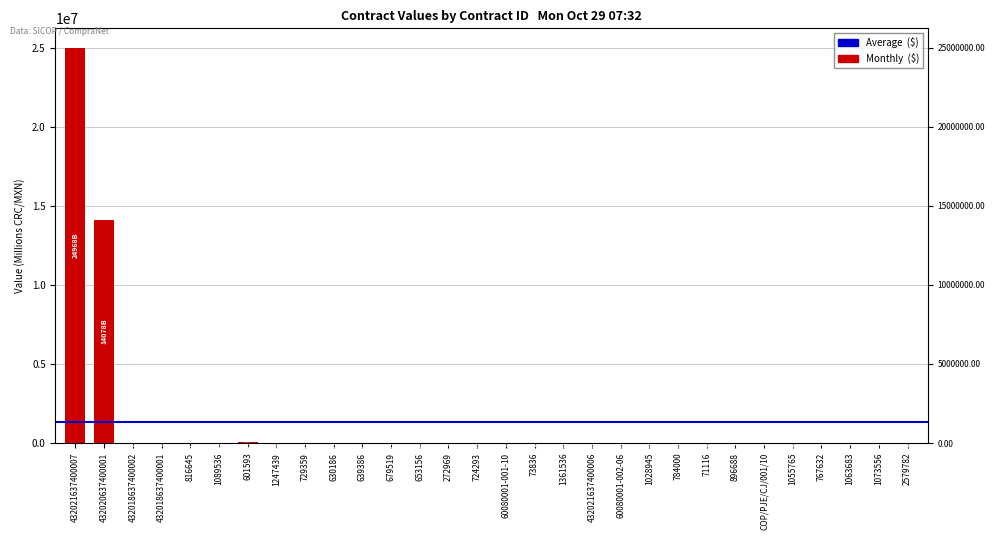

Are the bars horizontal?

No